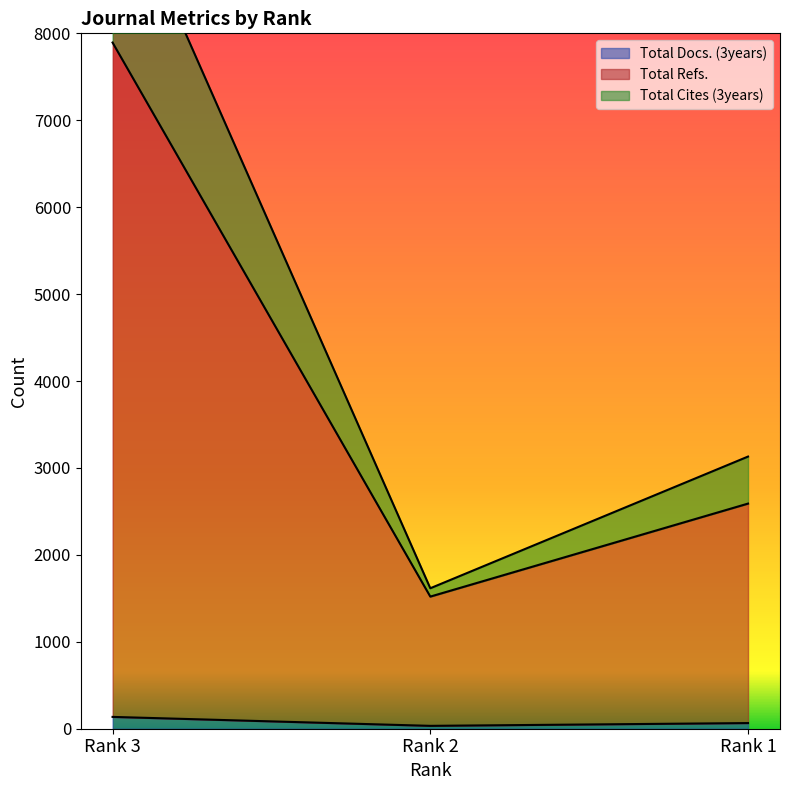

What is the total value across all series at Rank 1?

5786